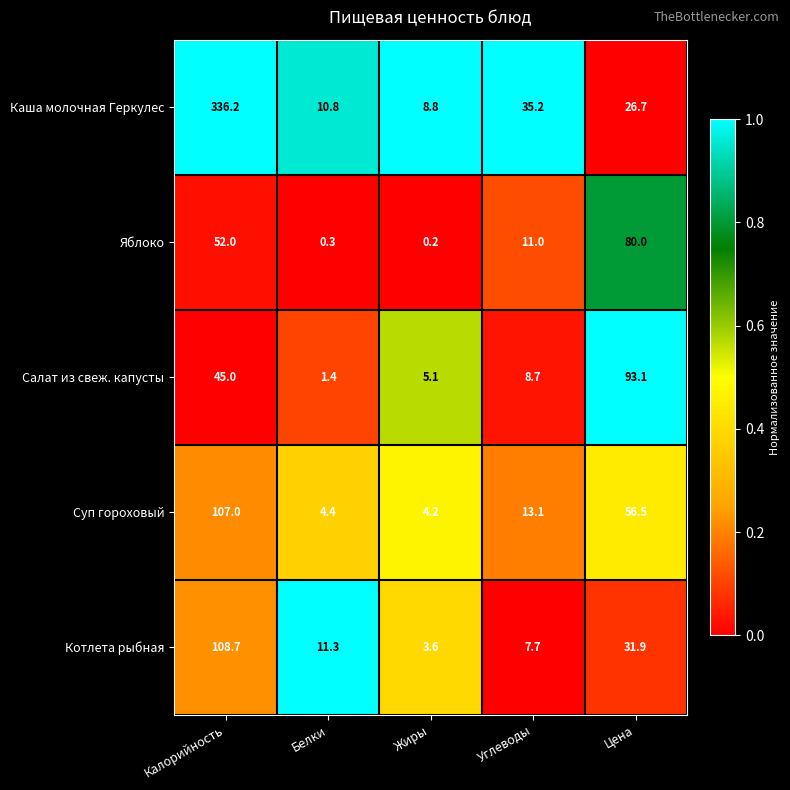

At how many categories does at least one series exceed 0?

5